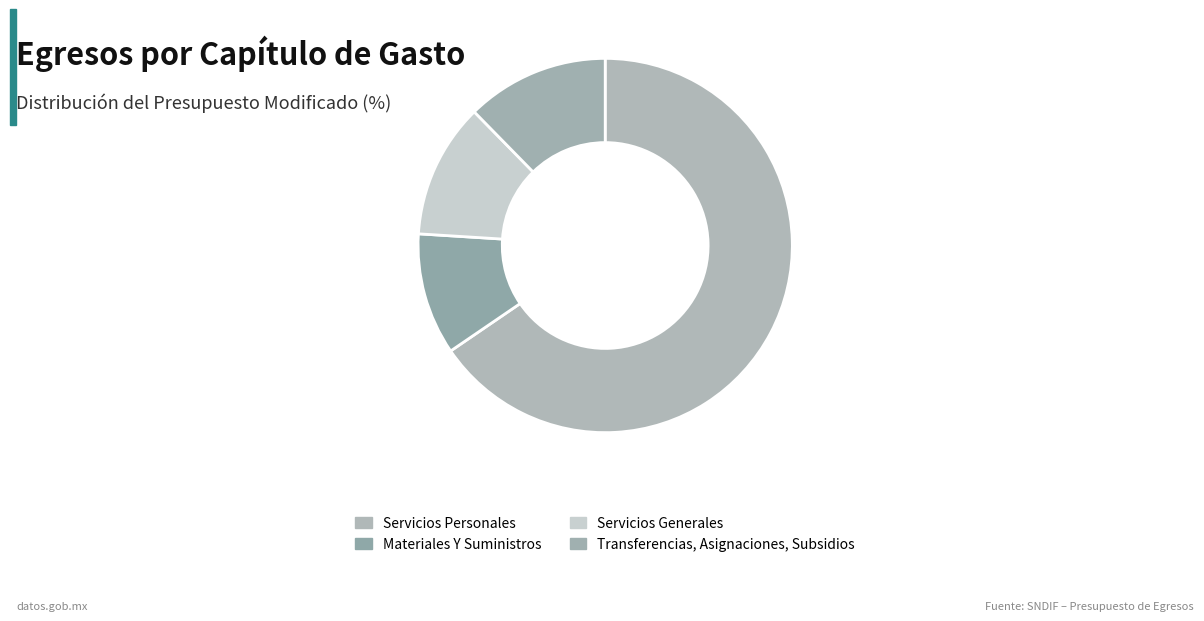

Is it true that Transferencias, Asignaciones, Subsidios is 12% of the pie?

True